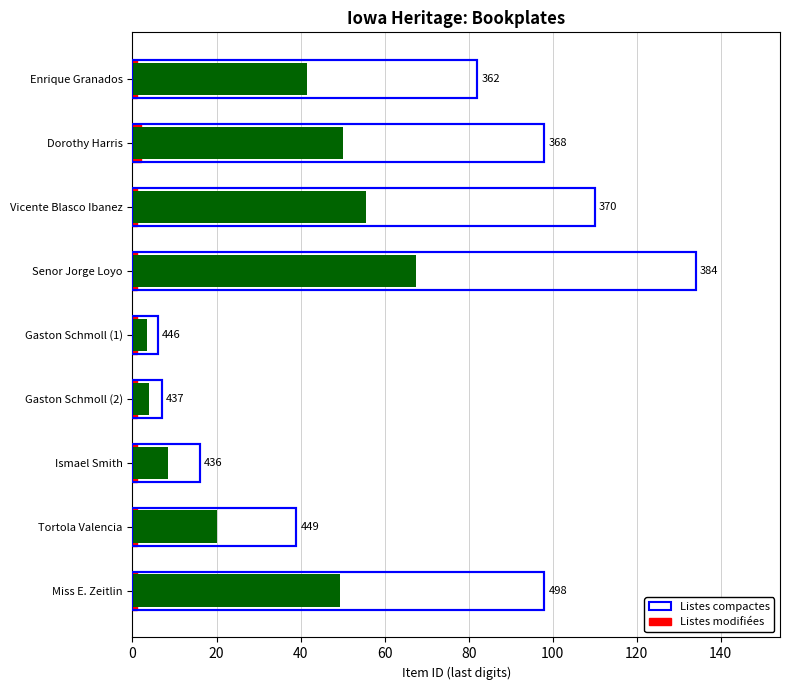

The value of Listes modifiées at Gaston Schmoll (2) is 0. True or false?

False